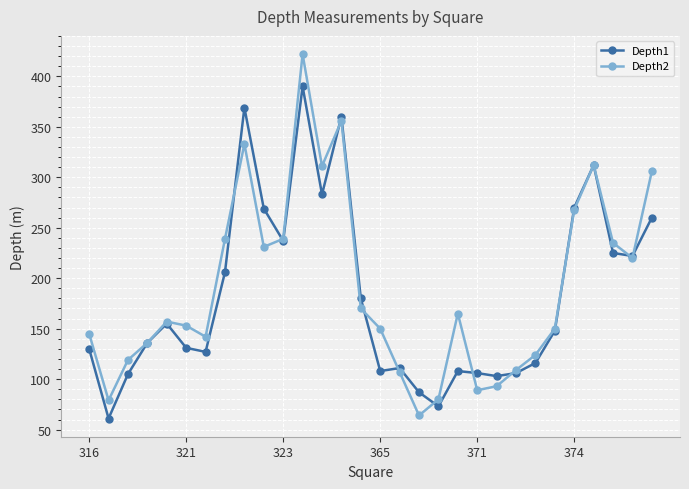

Which series has the widest spread of values?

Depth2